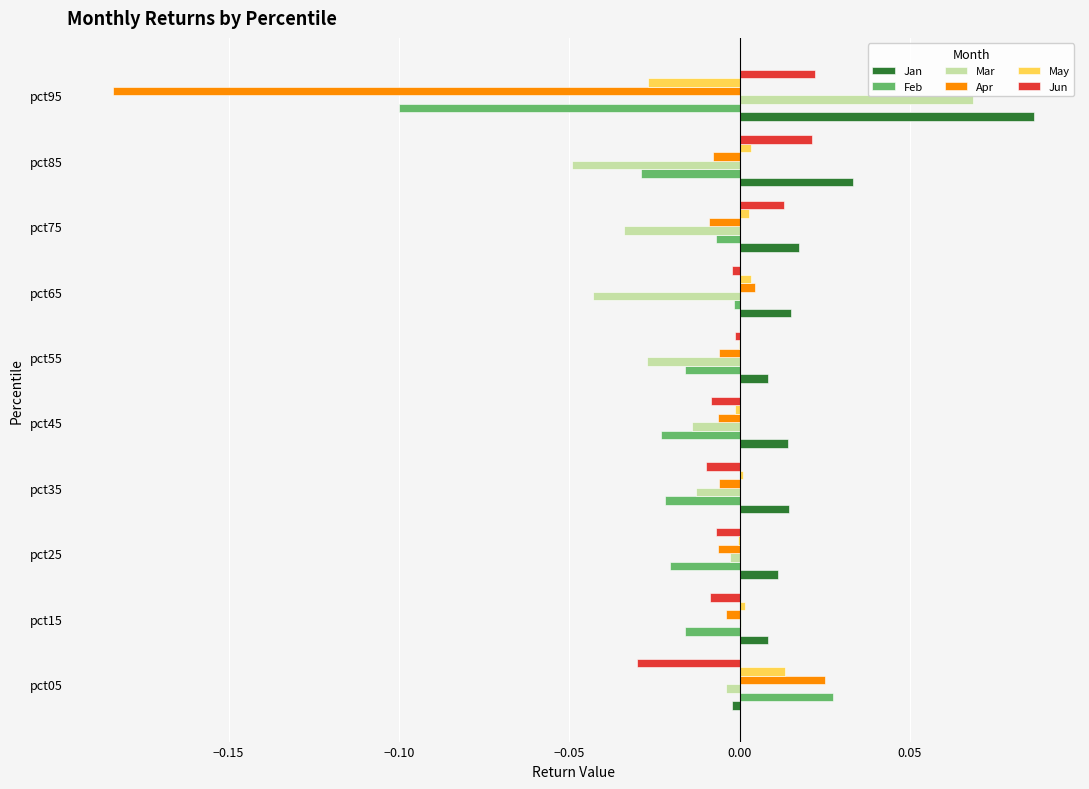

How many values in the Apr series exceed 0?

2